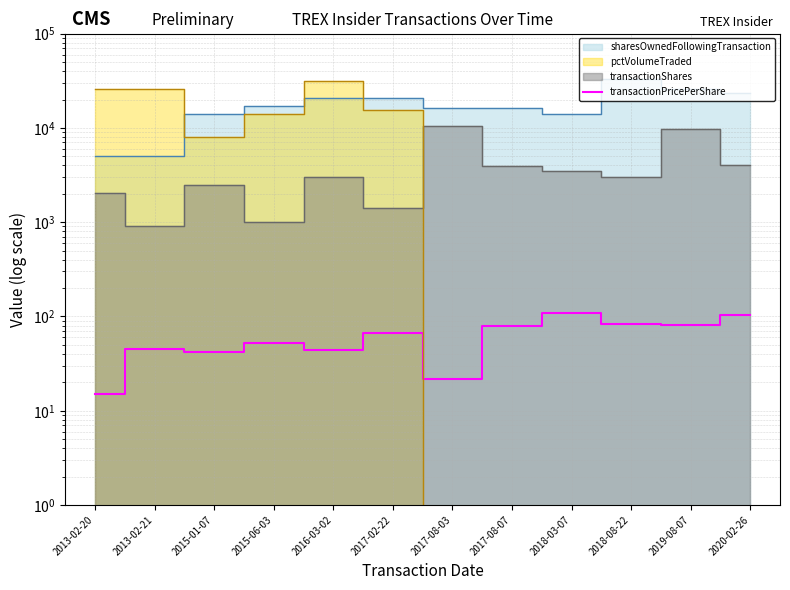

Is it true that the value at 2013-02-21 is 45.4?

True